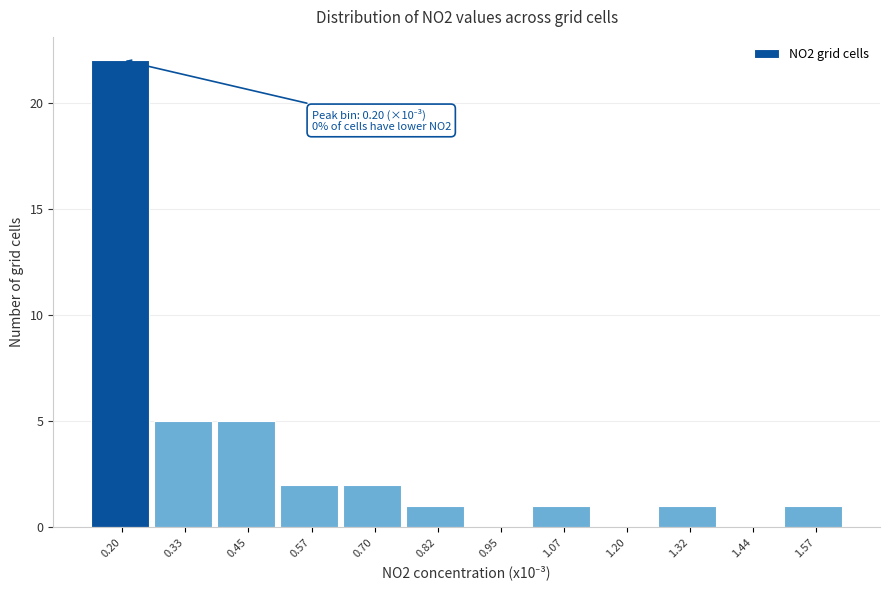

Which range on the x-axis has the tallest bar?

0.14 to 0.26